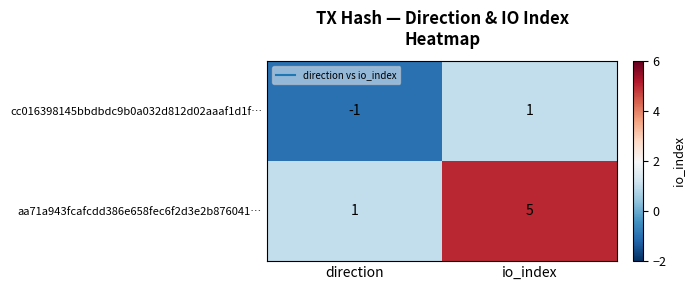

Is it true that cc016398145bbdbdc9b0a032d812d02aaaf1d1f… equals 1 at io_index?

True